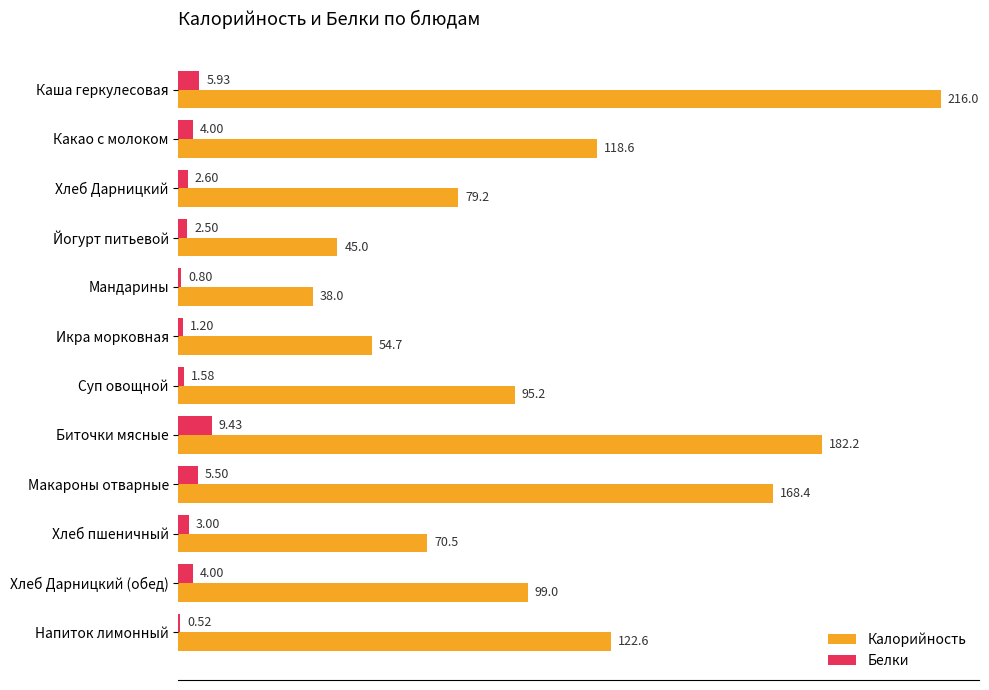

What is the sum of all Белки values?

41.1